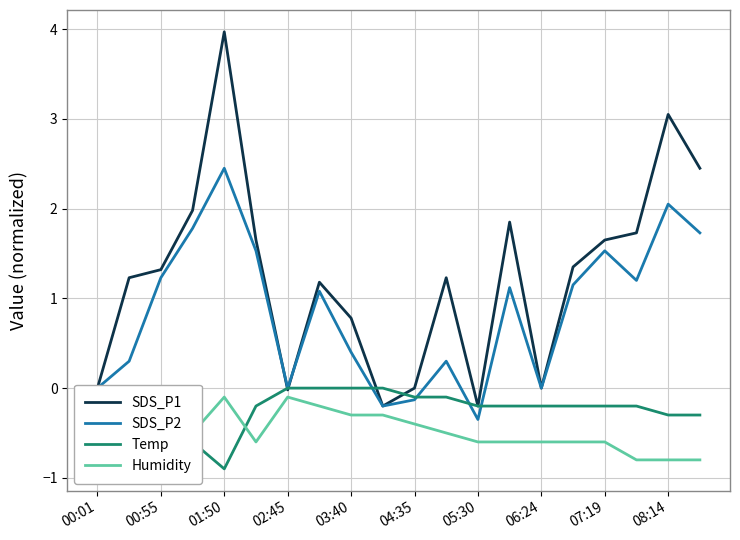

How many data points does each series have?

20